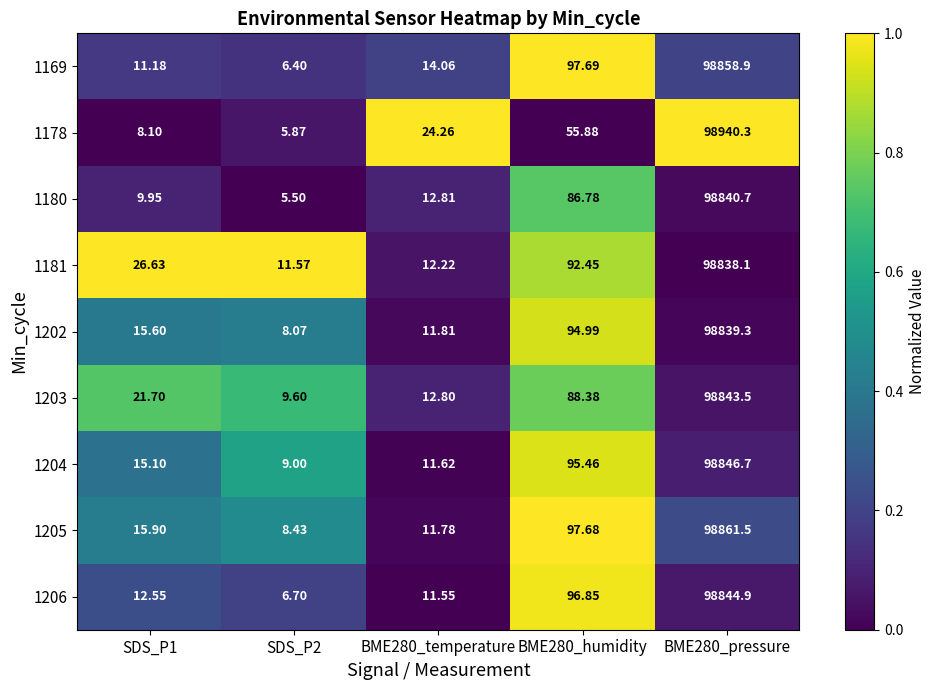

List the series in order of their peak value, lowest first.

1181, 1202, 1180, 1203, 1206, 1204, 1169, 1205, 1178